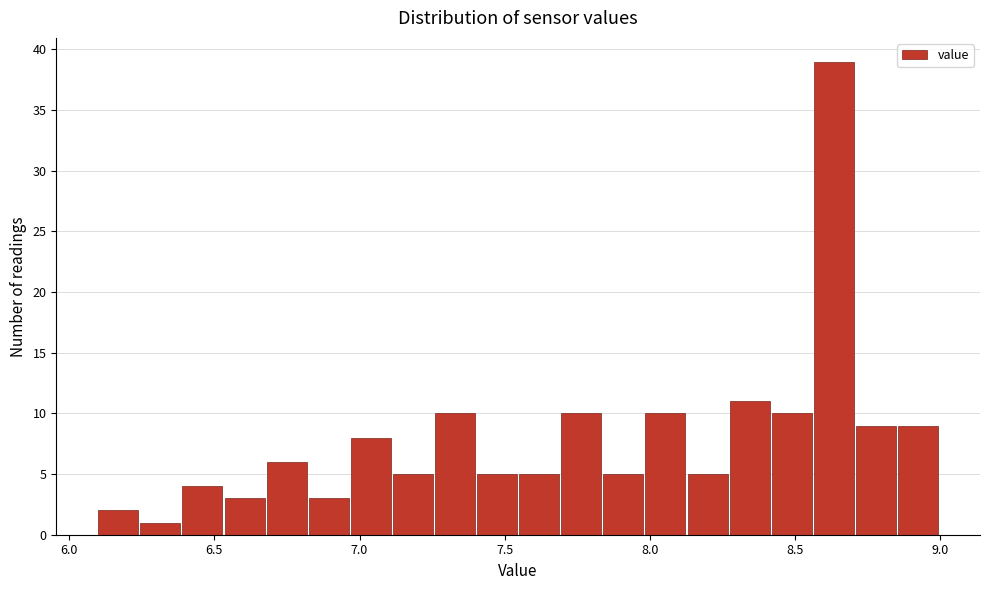

Read against the x-axis, roughly where is the centre of the tallest bar?

8.65